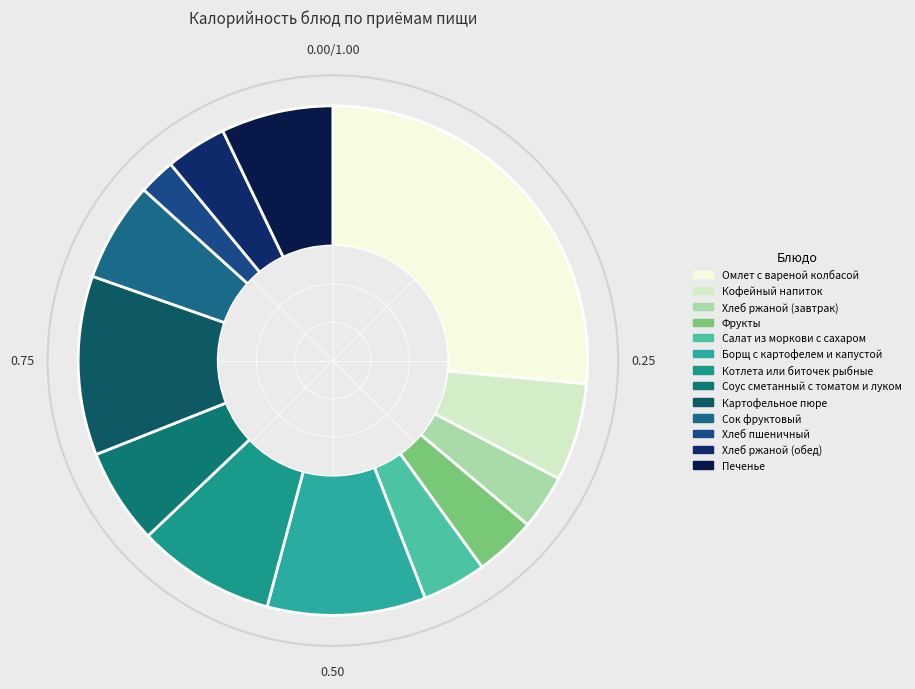

Is there any slice that represents more than half of the pie?

No